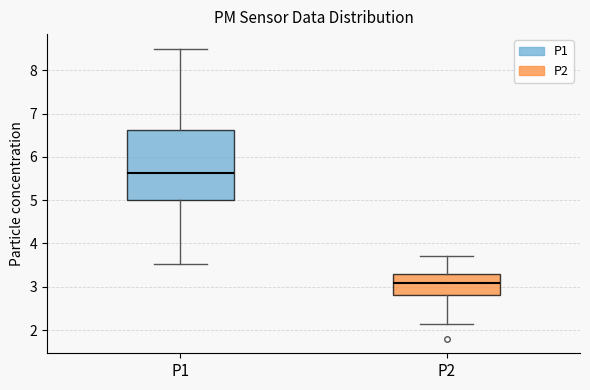

Comparing the boxes themselves (not the whiskers), which one is the tallest?

P1